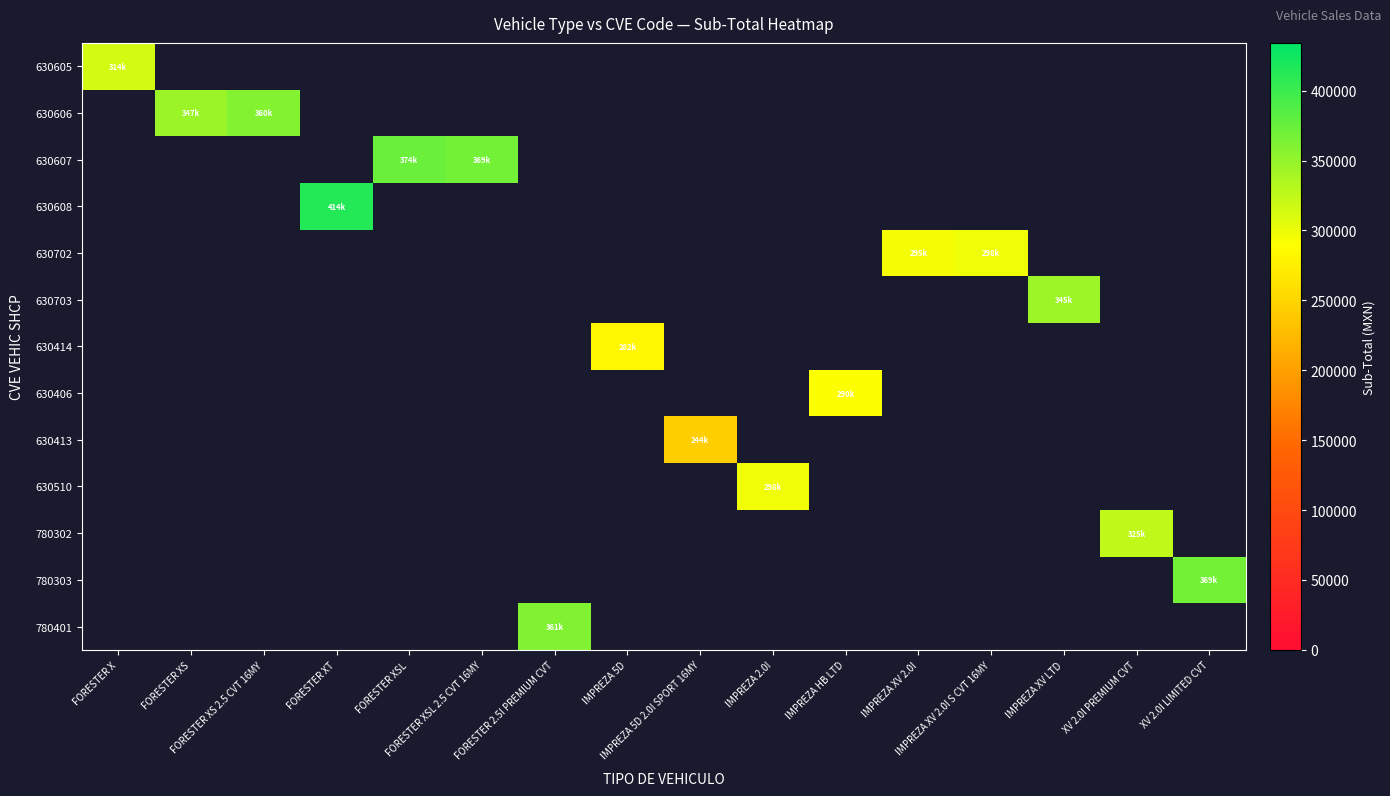

Which category has the highest value in the 630605 series?

FORESTER X